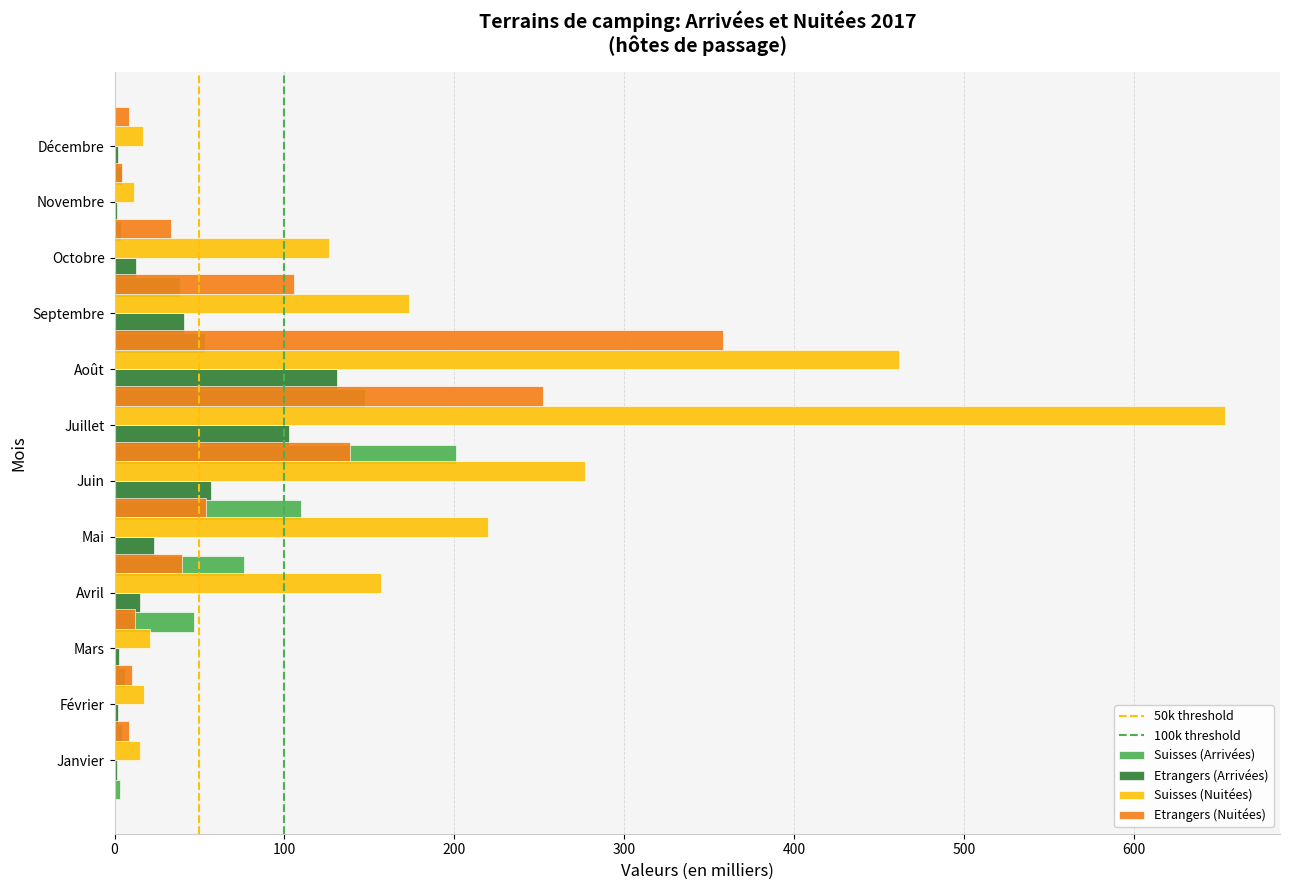

At which label is Suisses (Nuitées) closest to 332?

Juin